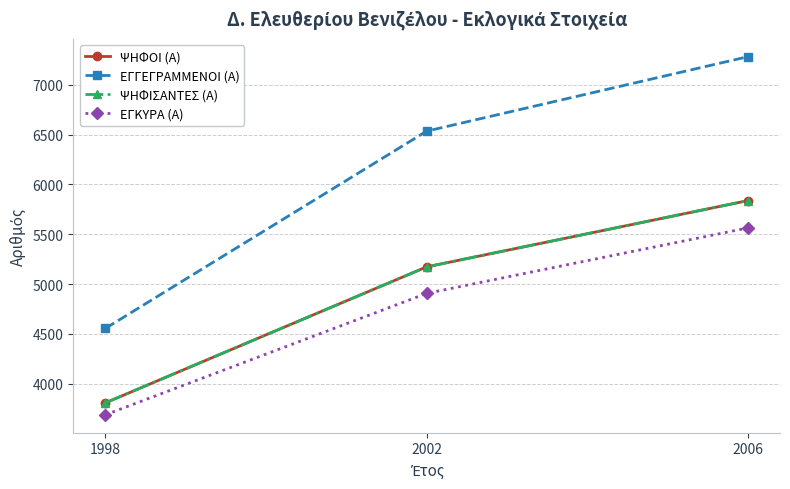

Does the chart have visible grid lines?

Yes